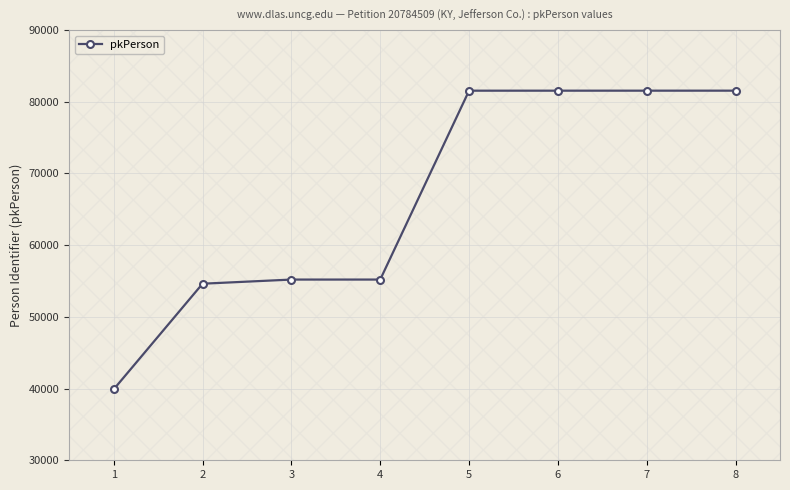

What is the greatest value displayed?

81543